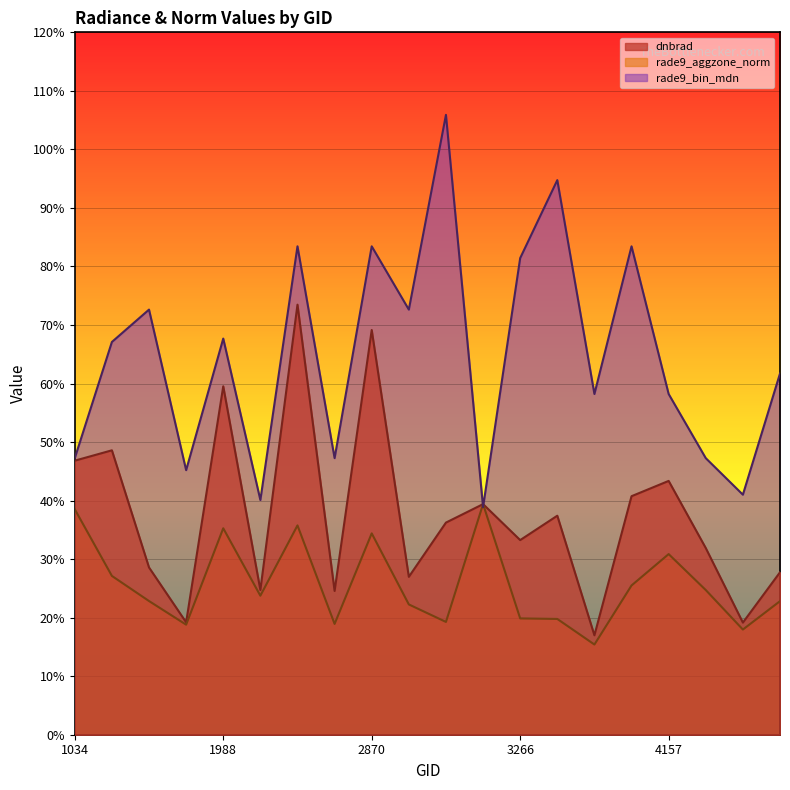

Which series changed the most between 2123 and 4193?

dnbrad